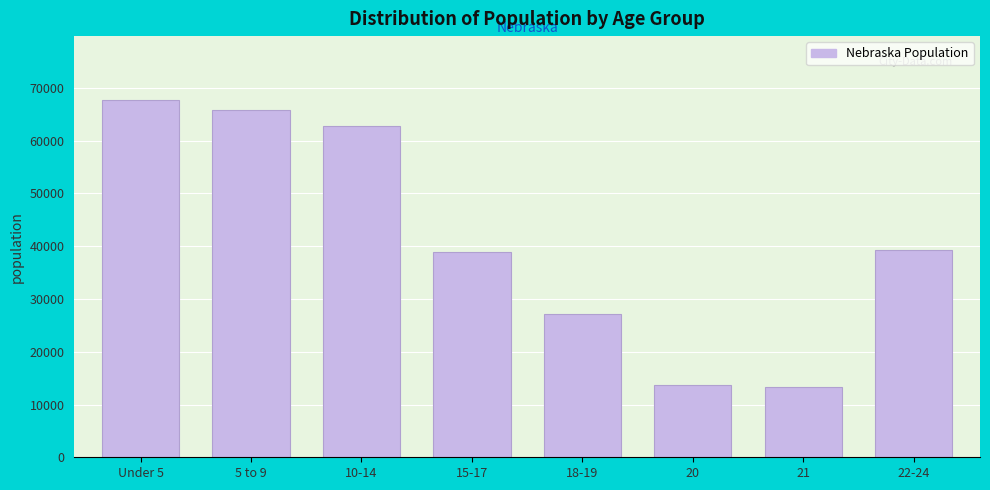

Is it true that the value at 20 is 20638?

False